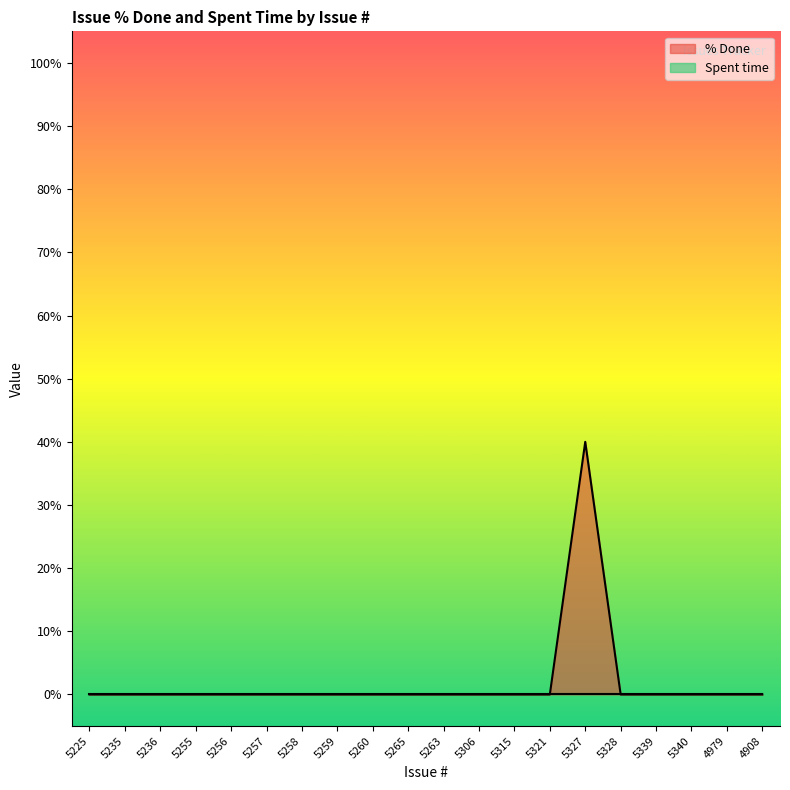

Rank the categories by value from lowest to highest.

5225, 5235, 5236, 5255, 5256, 5257, 5258, 5259, 5260, 5265, 5263, 5306, 5315, 5321, 5328, 5339, 5340, 4979, 4908, 5327